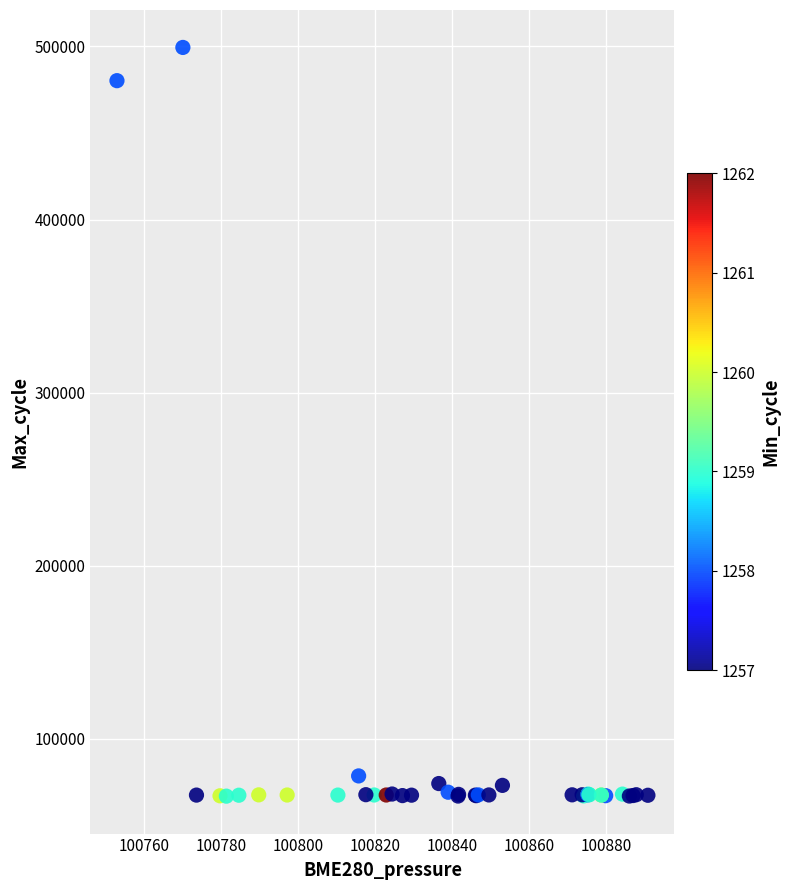

What Y value in the scatter plot is closest to 283151?

480195